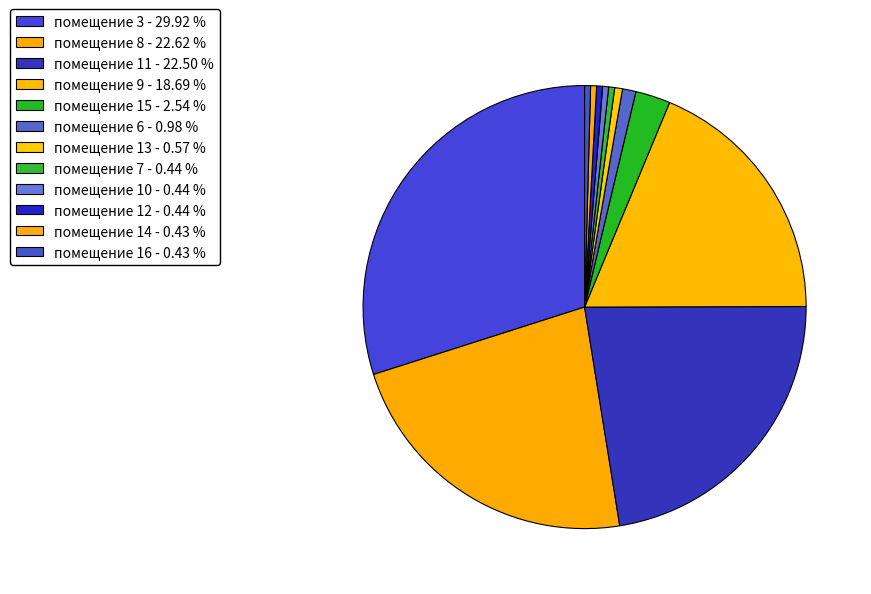

Rank the categories by value from highest to lowest.

3, 8, 11, 9, 15, 6, 13, 7, 10, 12, 14, 16